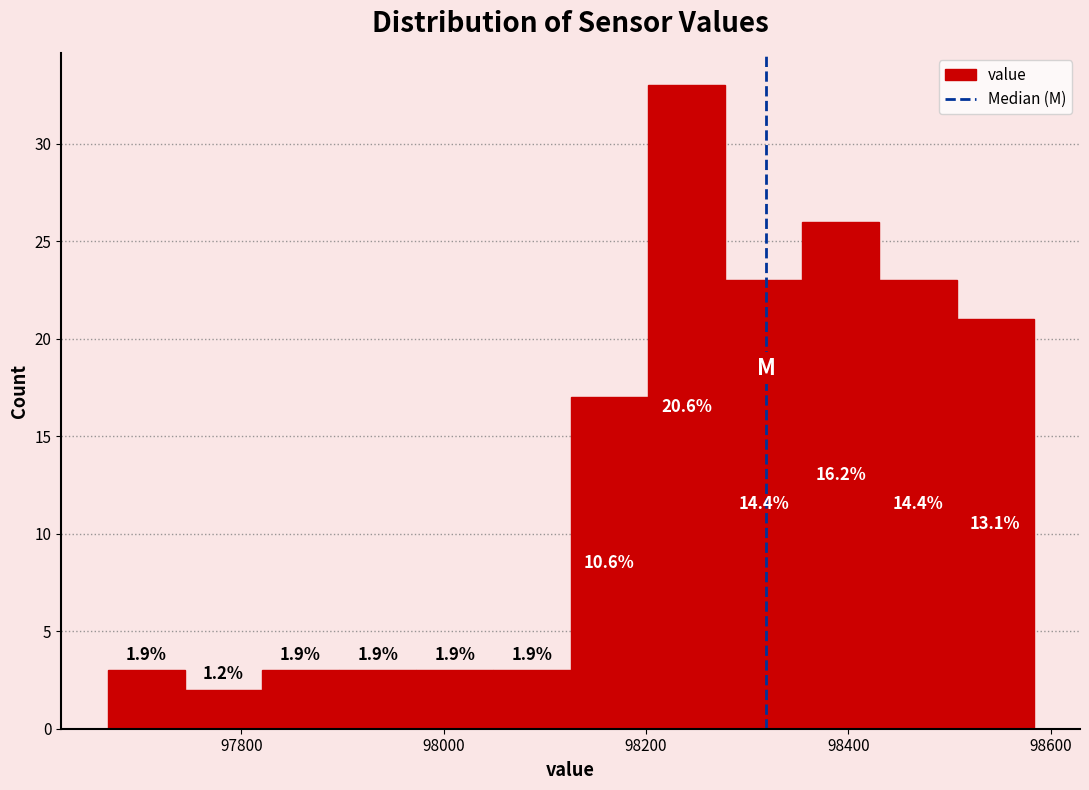

Read against the x-axis, roughly where is the centre of the tallest bar?

98240